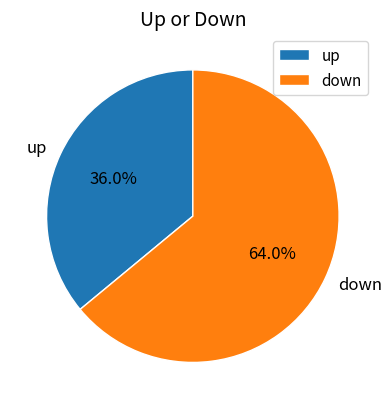

Between up and down, which is larger?

down